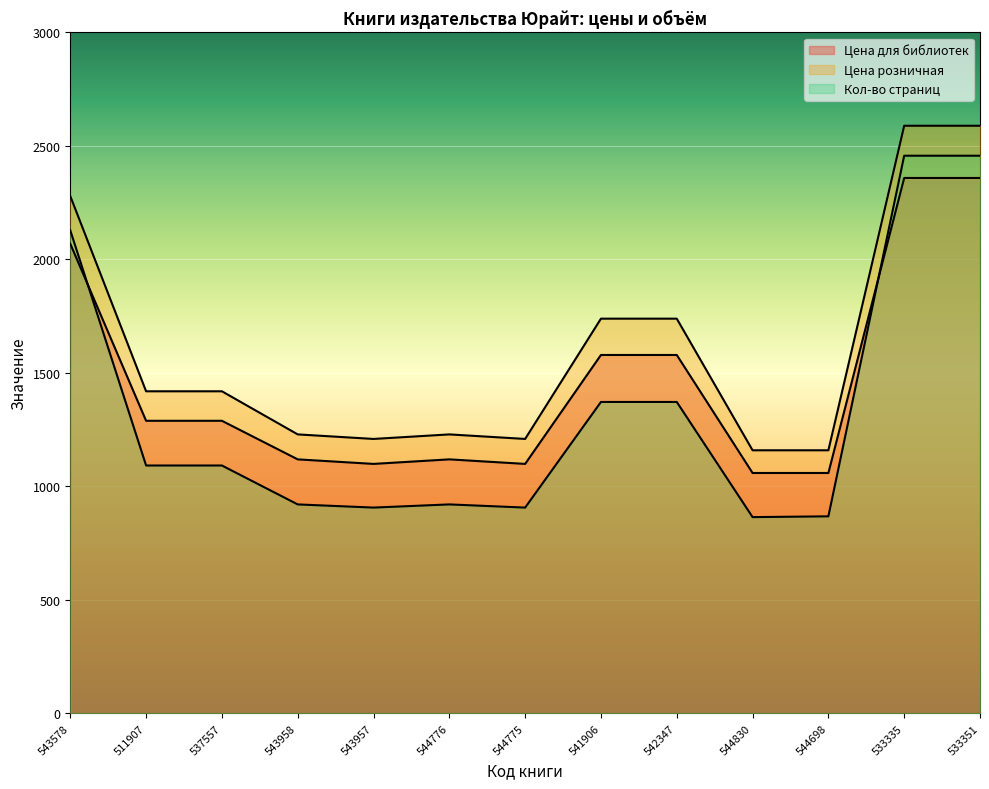

What is the spread (max minus min) of values at 544775?

302.5